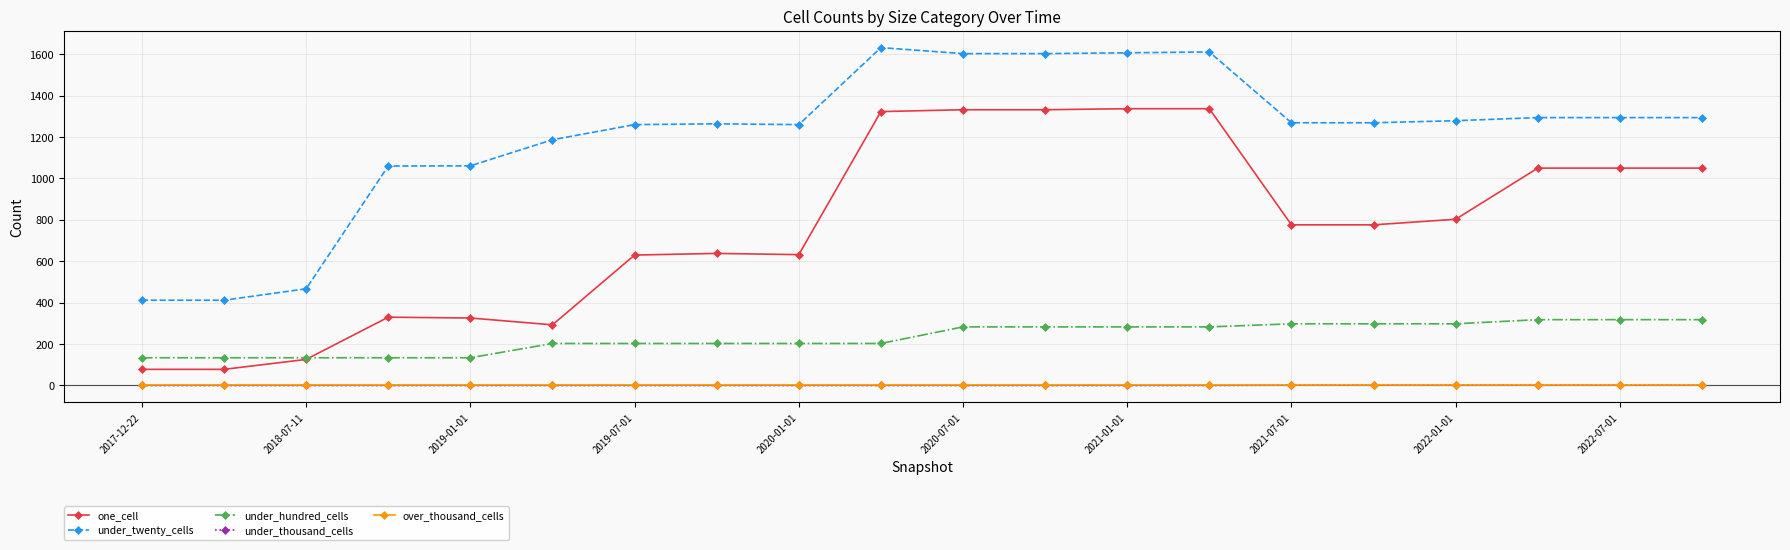

What is the difference between the maximum and second lowest values in the under_hundred_cells series?

184